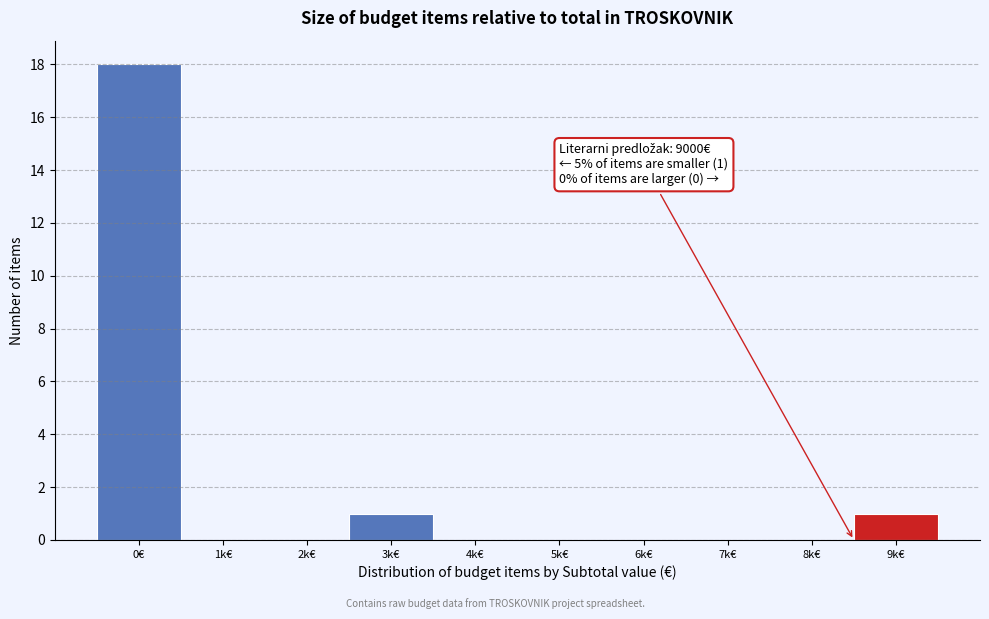

Reading right to left, transcribe all the data shown in this chart.

9k€=1	8k€=0	7k€=0	6k€=0	5k€=0	4k€=0	3k€=1	2k€=0	1k€=0	0€=18